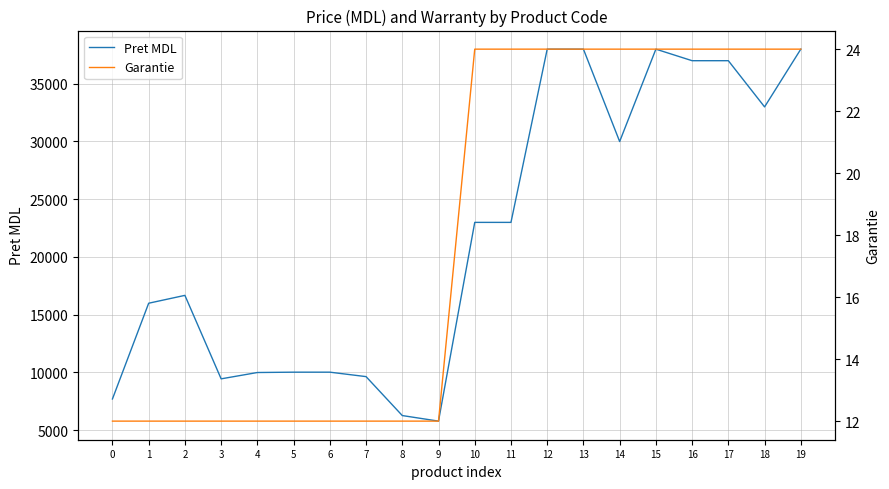

Reading left to right, list all the values displayed in this chart.

Pret MDL: 0=7700	1=15990	2=16670	3=9442	4=9990	5=10020	6=10020	7=9635	8=6263	9=5781	10=22990	11=22990	12=37990	13=37990	14=29990	15=37990	16=36990	17=36990	18=32990	19=37990
Garantie: 0=12	1=12	2=12	3=12	4=12	5=12	6=12	7=12	8=12	9=12	10=24	11=24	12=24	13=24	14=24	15=24	16=24	17=24	18=24	19=24